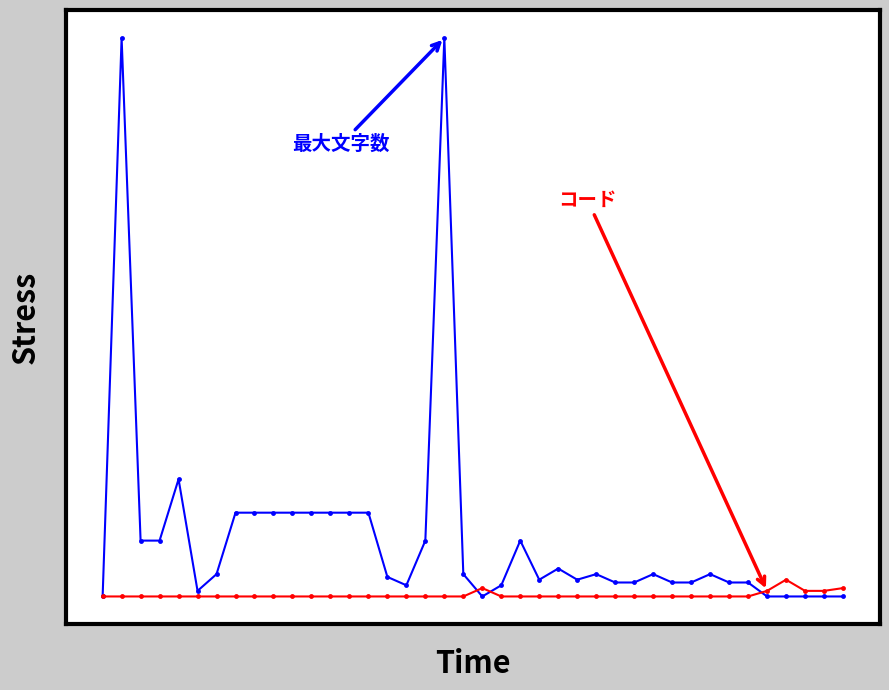

Reading left to right, transcribe all the data shown in this chart.

最大文字数: 0	200	20	20	42	2	8	30	30	30	30	30	30	30	30	7	4	20	200	8	0	4	20	6	10	6	8	5	5	8	5	5	8	5	5	0	0	0	0	0
コード: 0	0	0	0	0	0	0	0	0	0	0	0	0	0	0	0	0	0	0	0	3	0	0	0	0	0	0	0	0	0	0	0	0	0	0	2	6	2	2	3